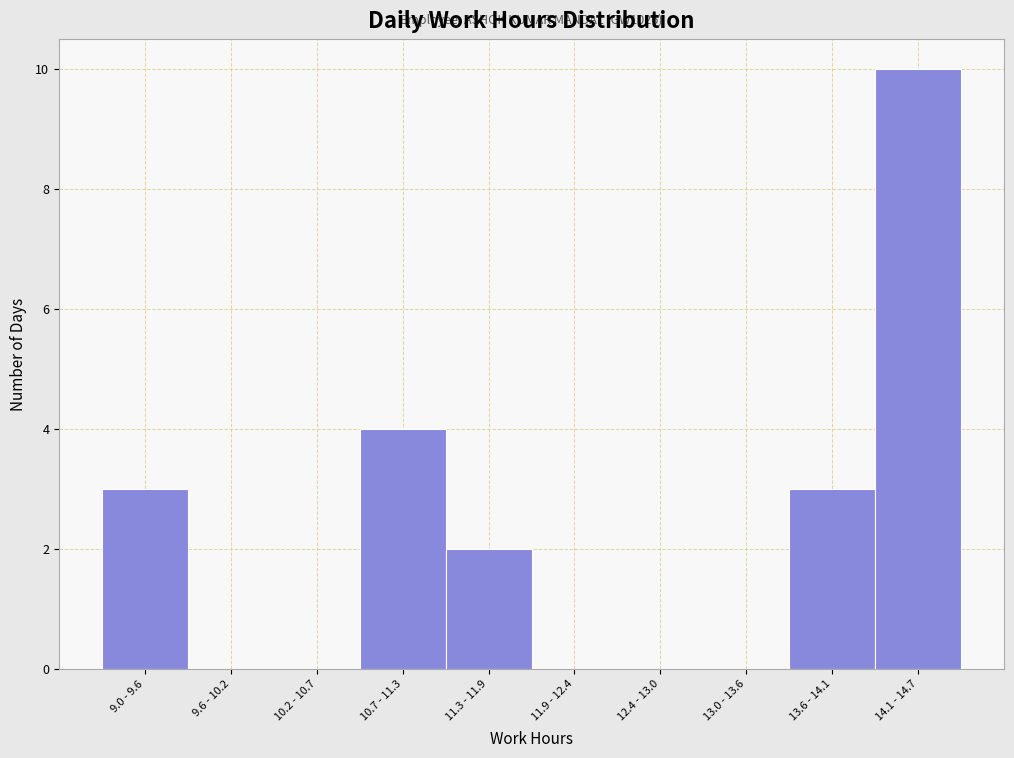

Reading right to left, list all the values displayed in this chart.

14.1 - 14.7=10	13.6 - 14.1=3	13.0 - 13.6=0	12.4 - 13.0=0	11.9 - 12.4=0	11.3 - 11.9=2	10.7 - 11.3=4	10.2 - 10.7=0	9.6 - 10.2=0	9.0 - 9.6=3